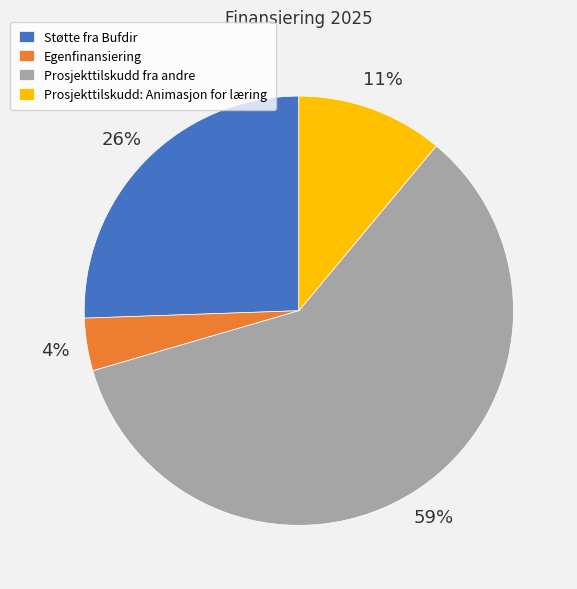

Is there a majority slice in this chart?

Yes